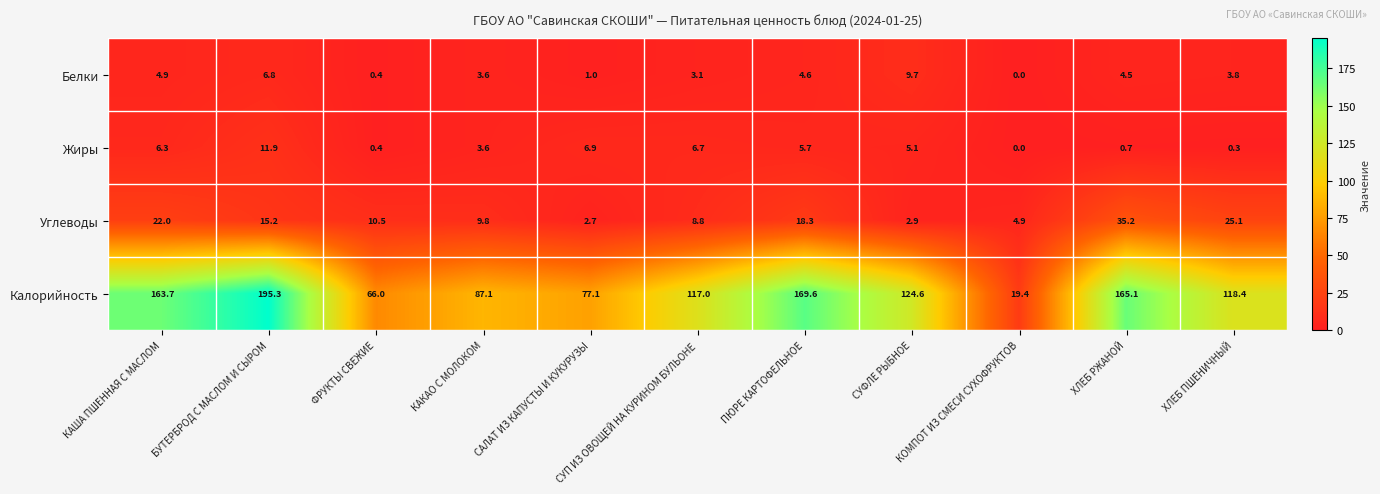

Which series has the widest spread of values?

Калорийность